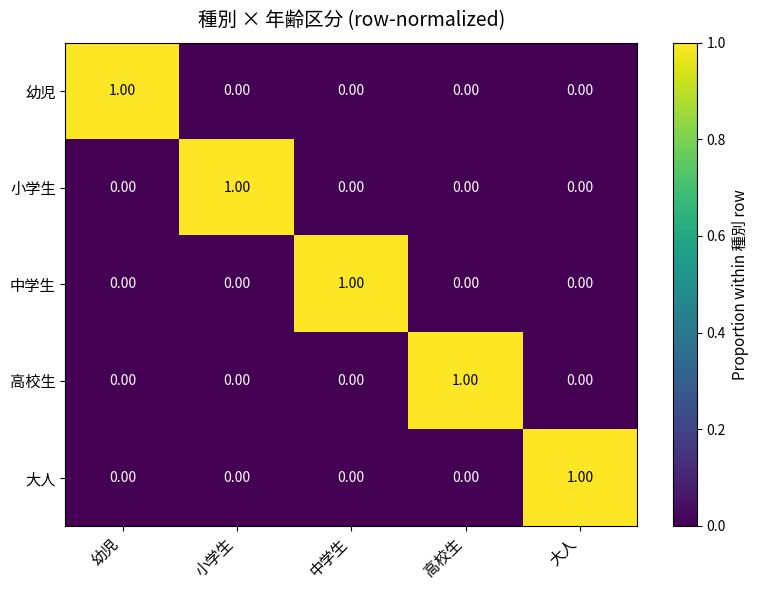

At how many categories does at least one series exceed 0?

5